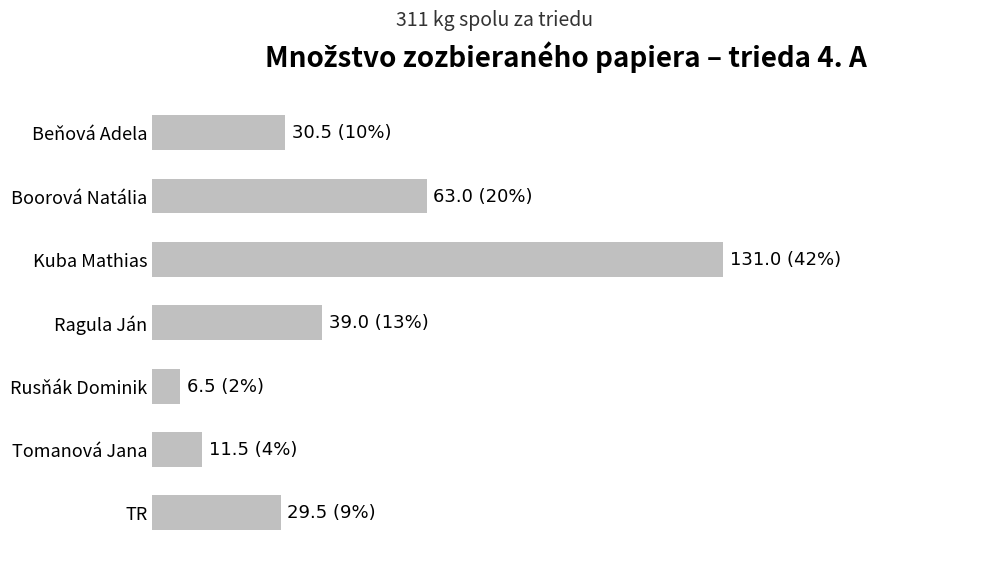

Does the chart contain any negative values?

No